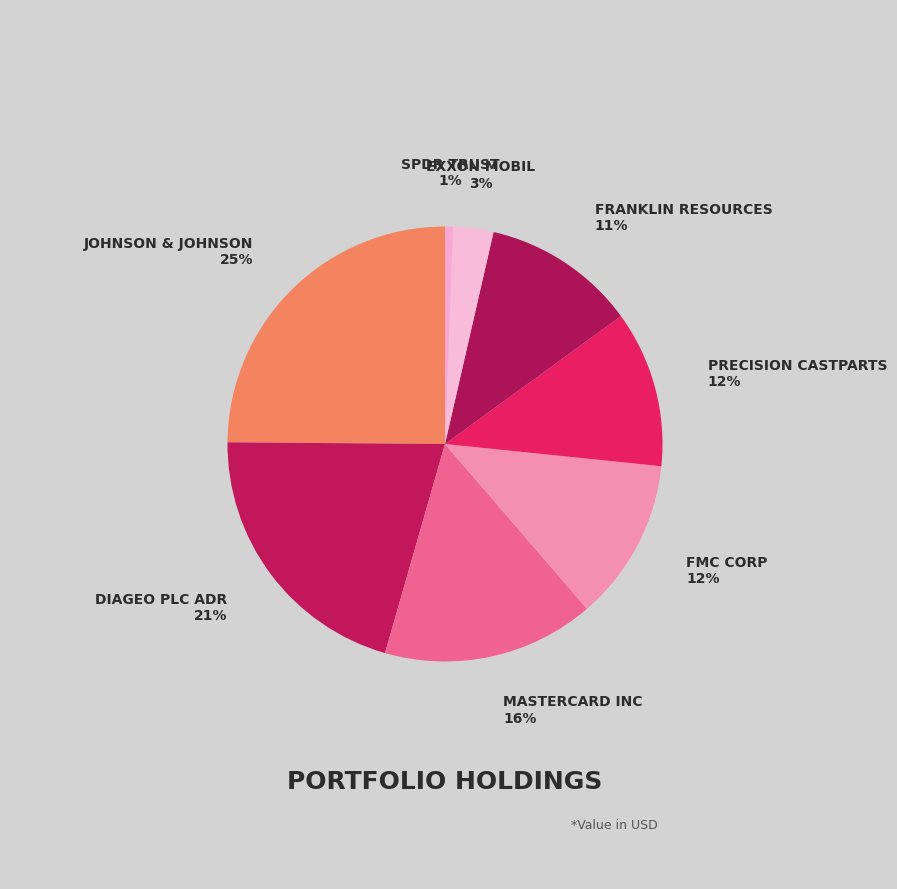

Which category has the biggest portion of the pie?

Johnson & Johnson